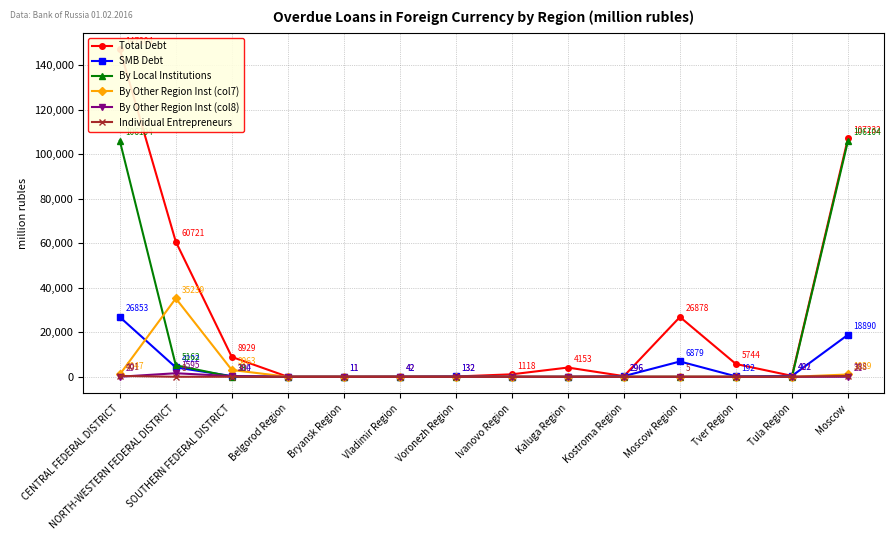

Does the chart display data point markers on the line(s)?

Yes